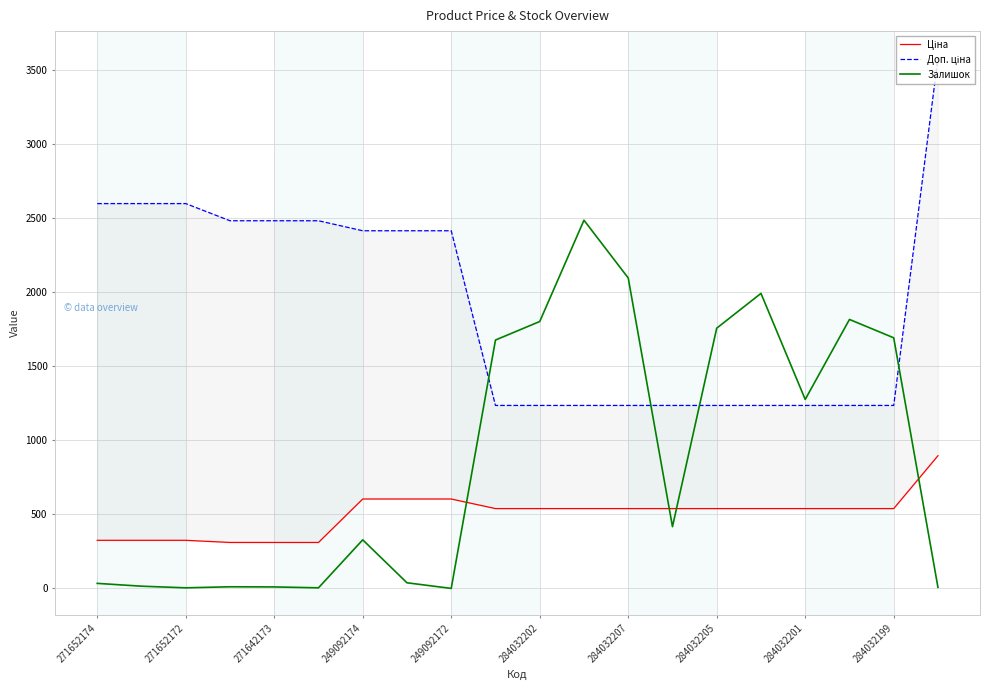

What is the difference between the maximum and second lowest values in the Ціна series?

585.6